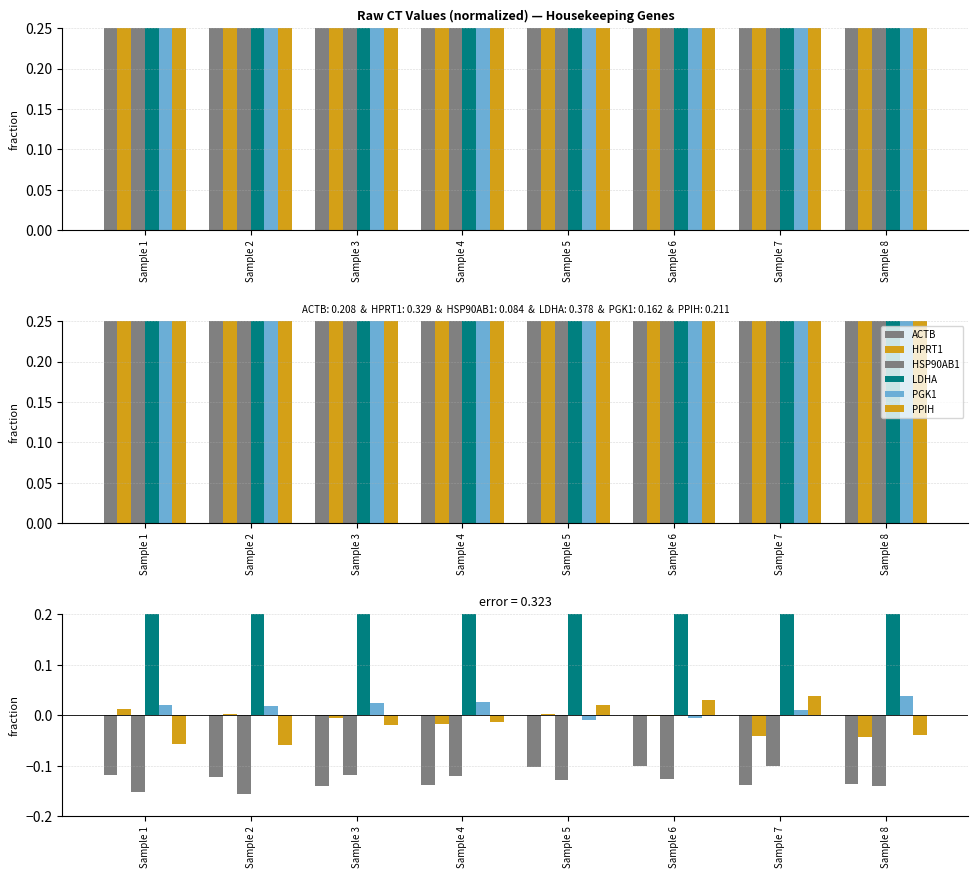

How many bars are there in total?

48